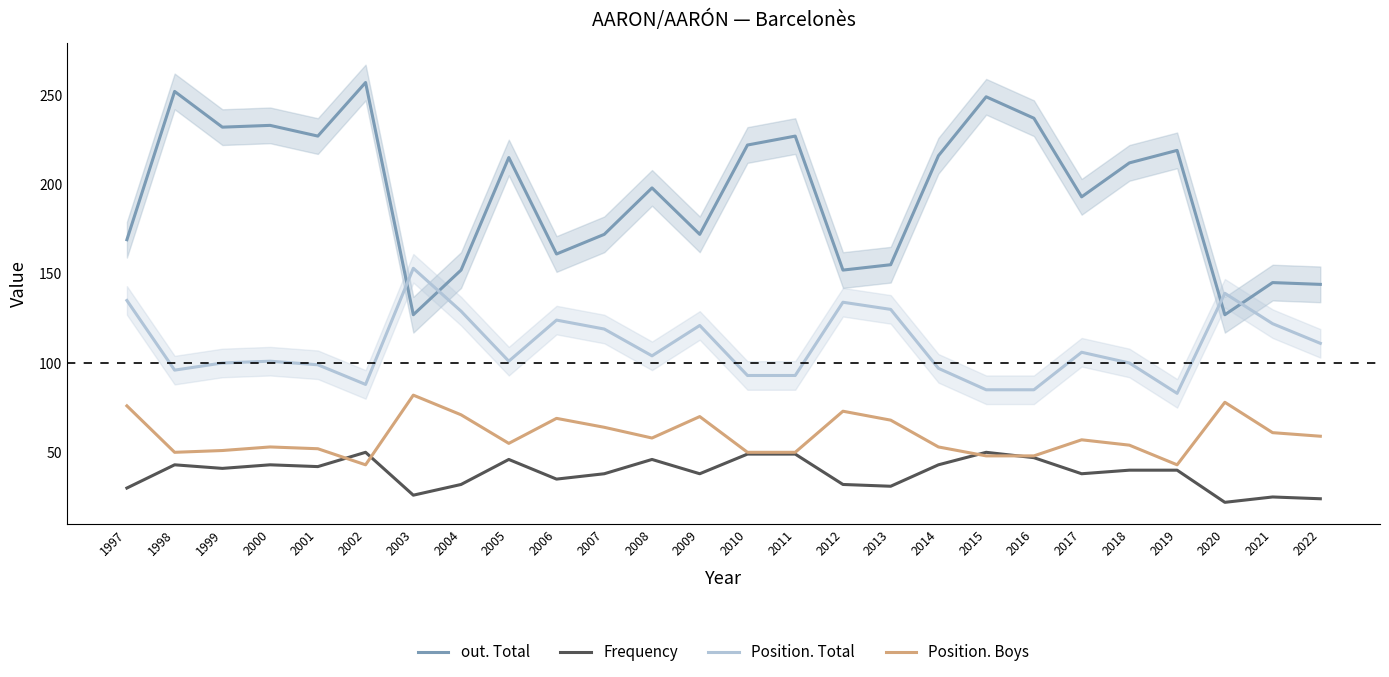

Reading left to right, what are all the values shown in this chart?

out. Total: 169	252	232	233	227	257	127	152	215	161	172	198	172	222	227	152	155	216	249	237	193	212	219	127	145	144
Frequency: 30	43	41	43	42	50	26	32	46	35	38	46	38	49	49	32	31	43	50	47	38	40	40	22	25	24
Position. Total: 135	96	100	101	99	88	153	129	101	124	119	104	121	93	93	134	130	97	85	85	106	100	83	139	122	111
Position. Boys: 76	50	51	53	52	43	82	71	55	69	64	58	70	50	50	73	68	53	48	48	57	54	43	78	61	59